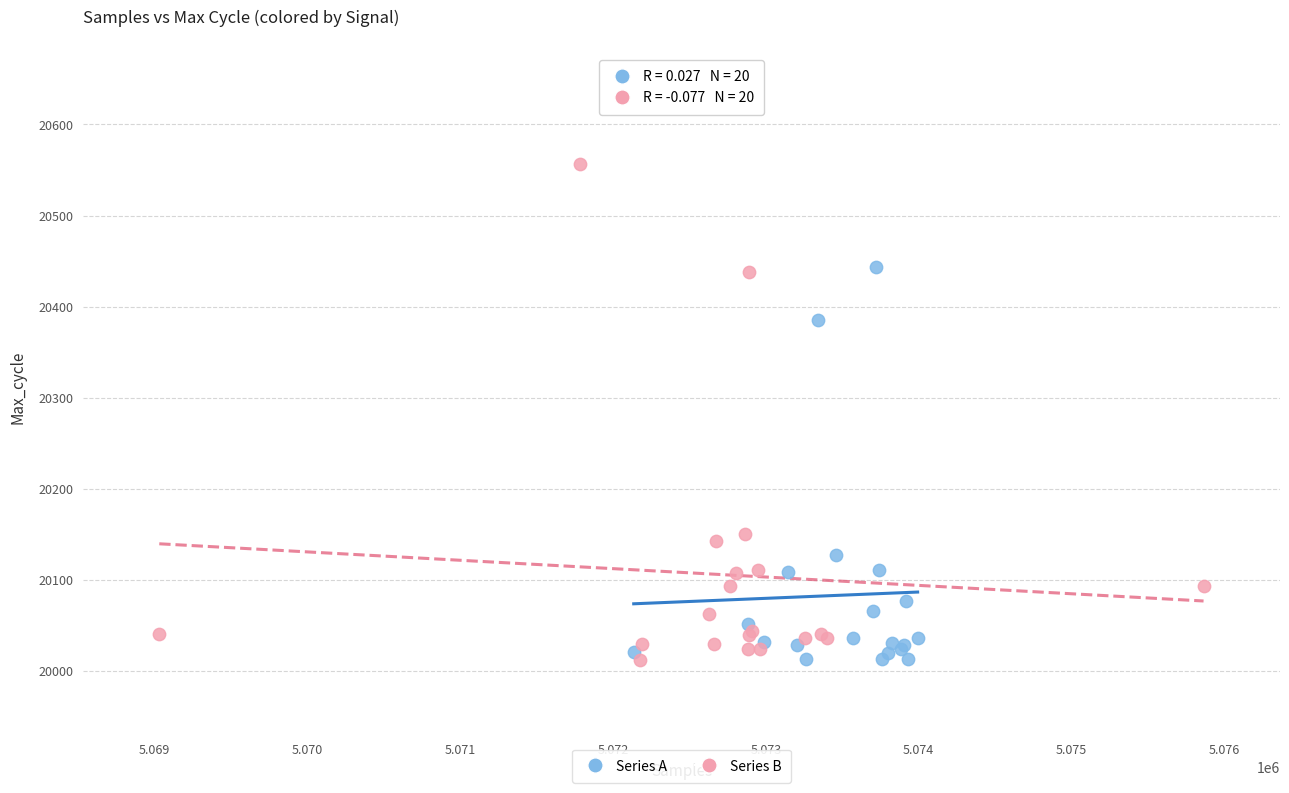

What are all the series names shown in the legend?

Series A, Series B